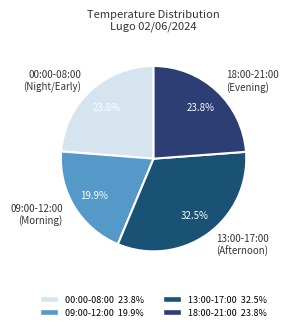

Which slice is the largest?

13:00-17:00 (Afternoon)